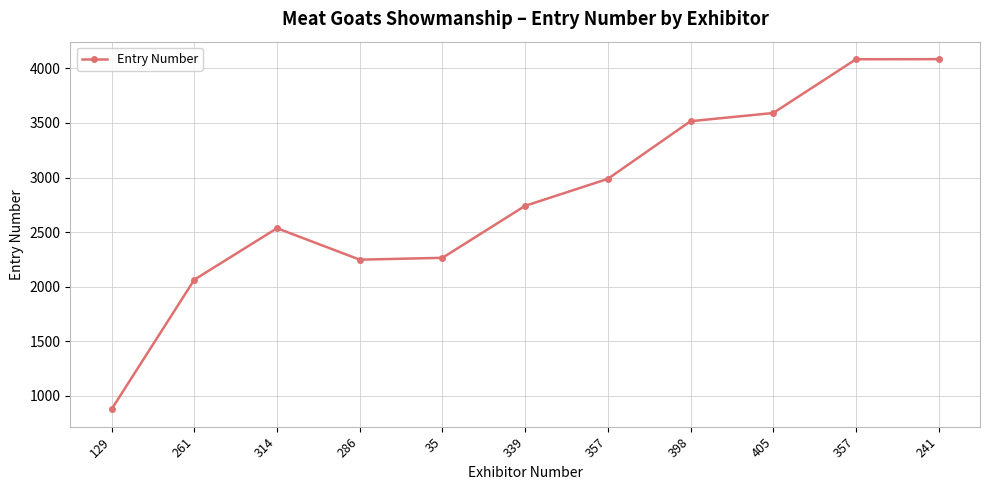

At which category does the chart reach its peak across all series?

241